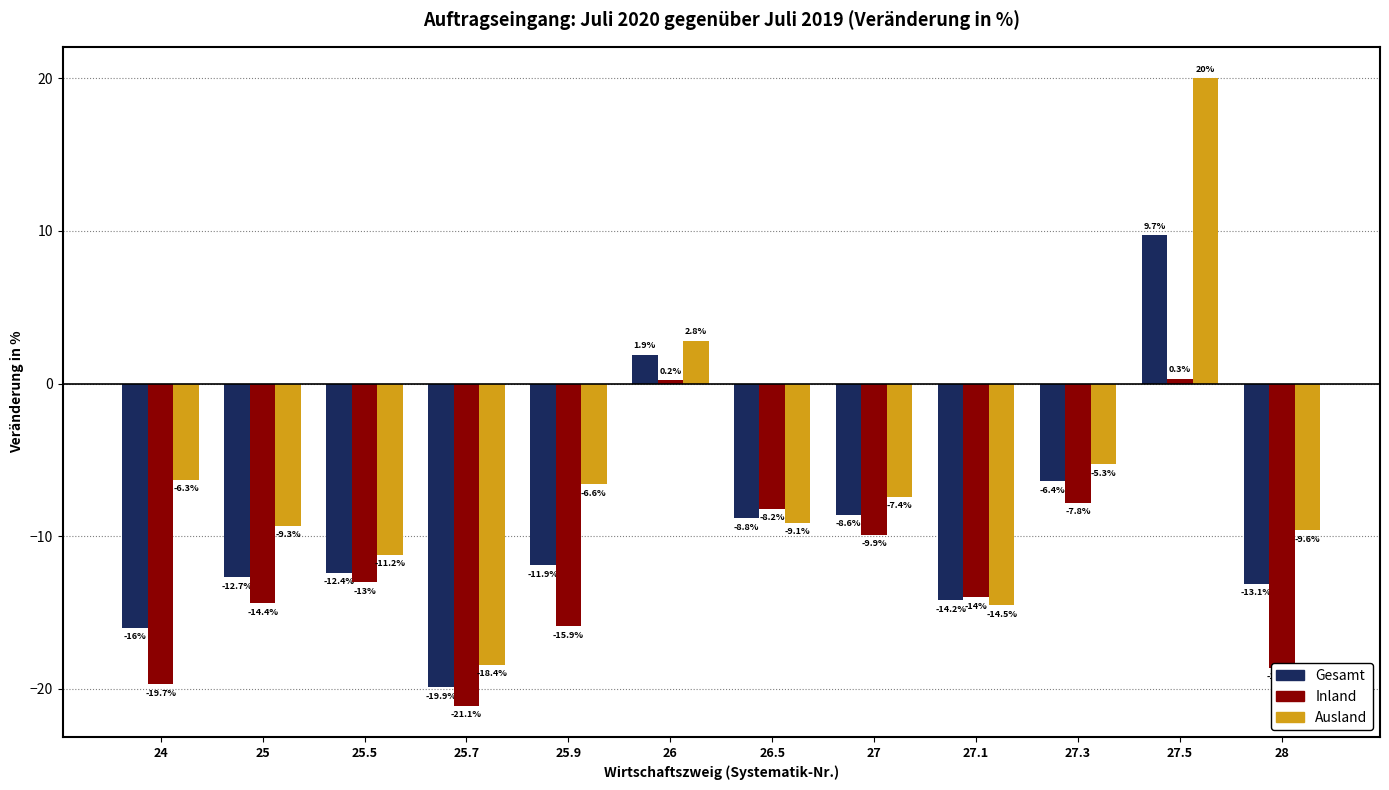

What is the spread (max minus min) of values at 28?

9.0